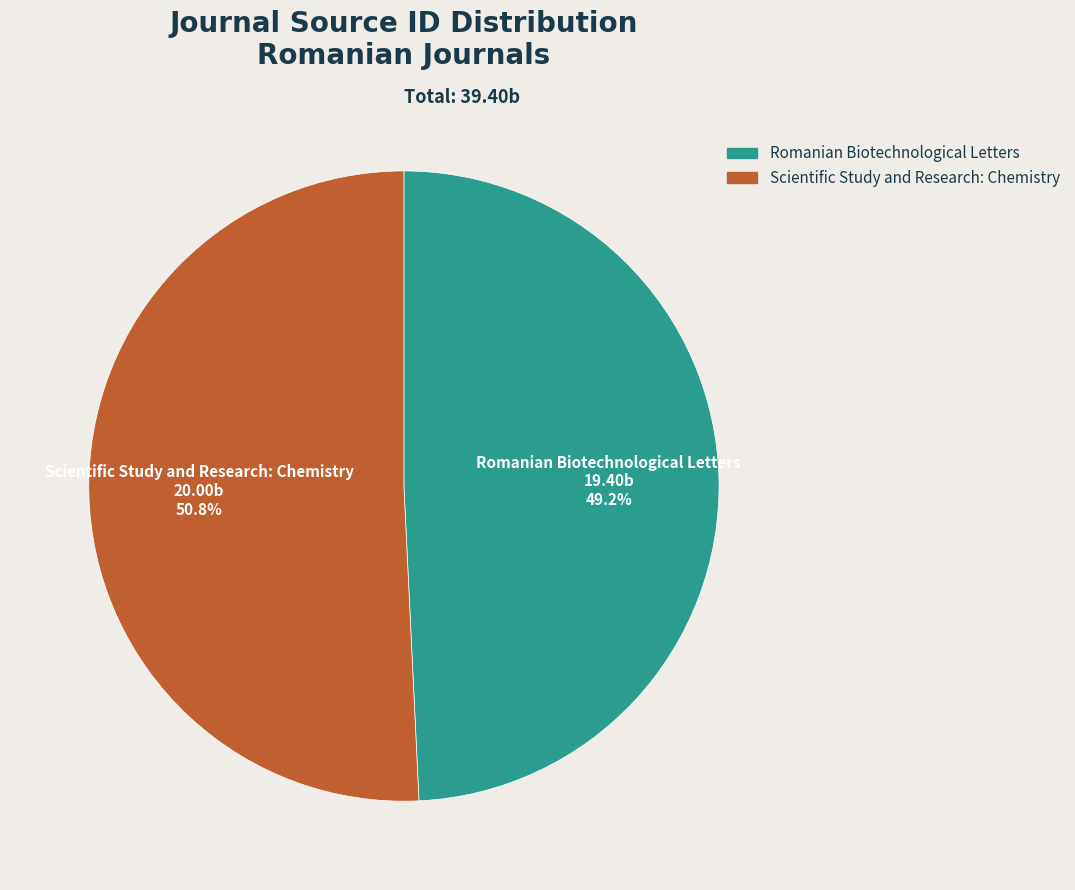

The Scientific Study and Research: Chemistry slice represents 51% of the pie. True or false?

True